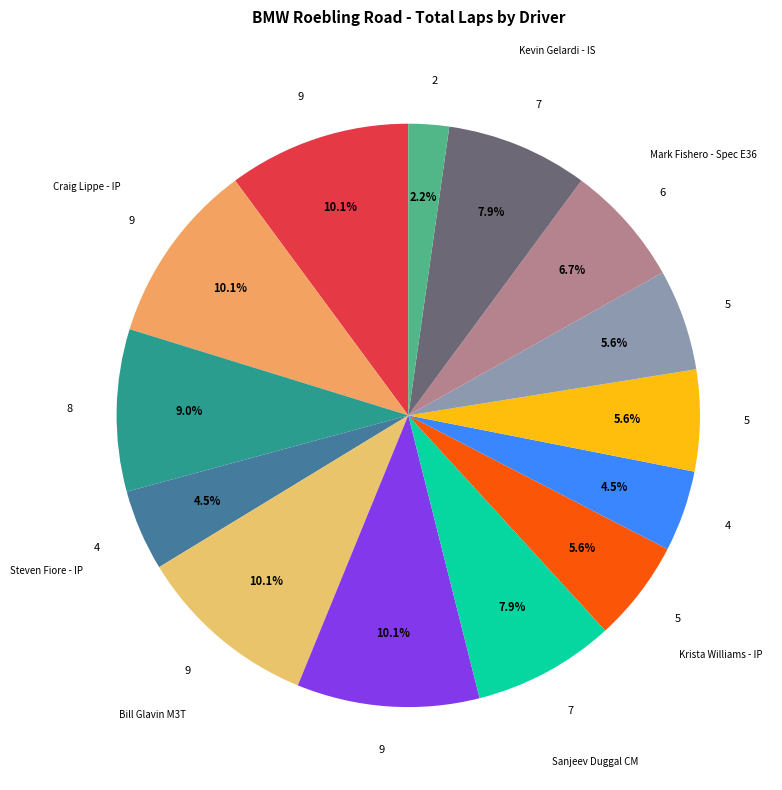

Which slice is the smallest?

Bert Howerton - Spec E36